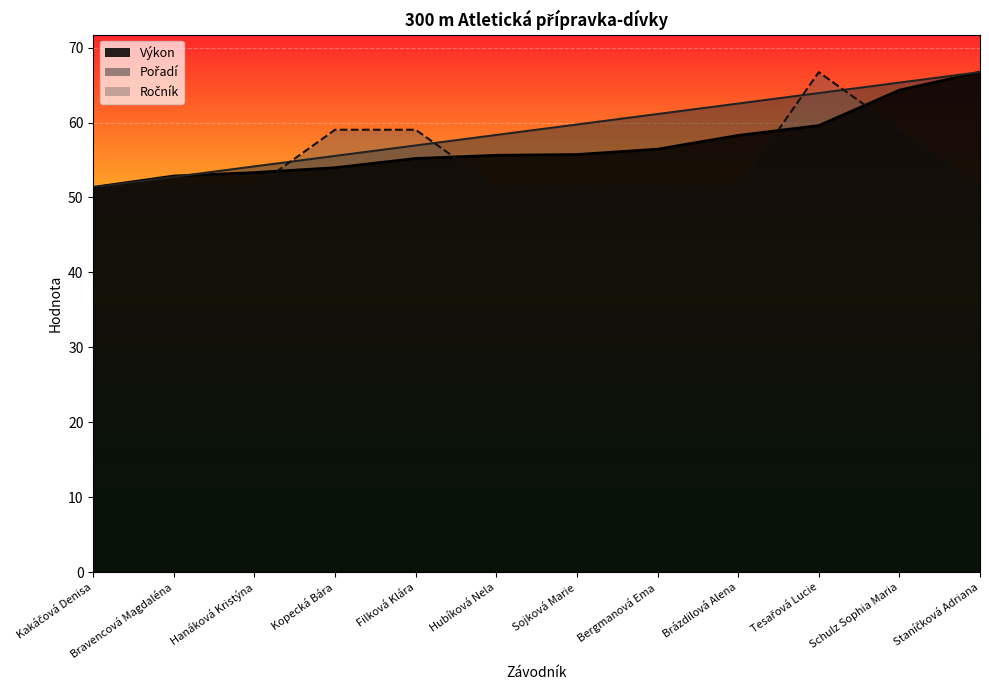

How many series are shown in this chart?

3